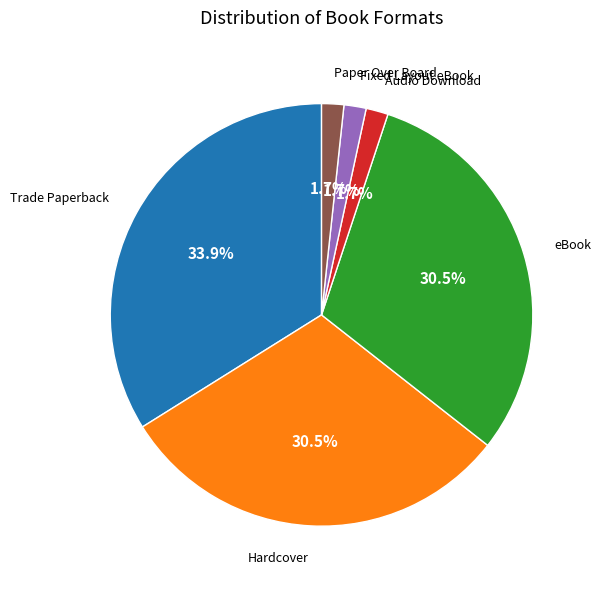

Combined, what portion of the pie is eBook and Audio Download?

32.2%